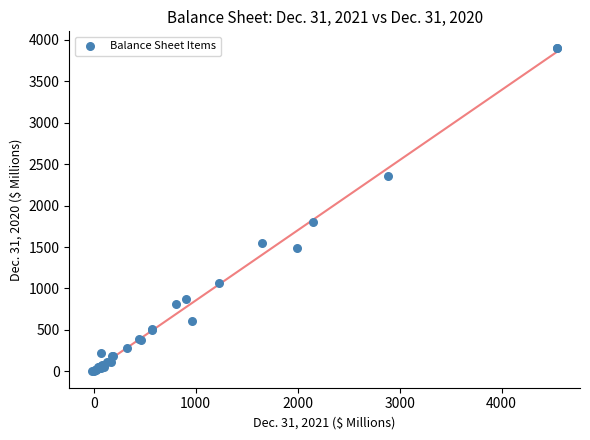

What Y value in the scatter plot is closest to 1952?

1804.4